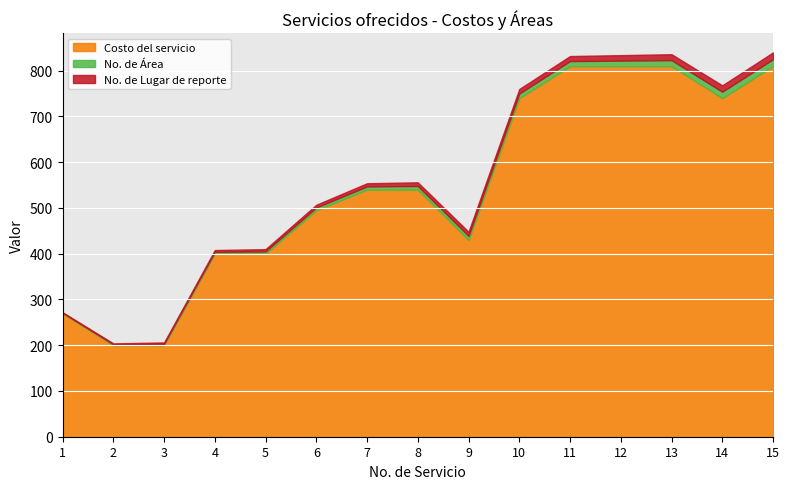

Does the chart display data point markers on the line(s)?

No